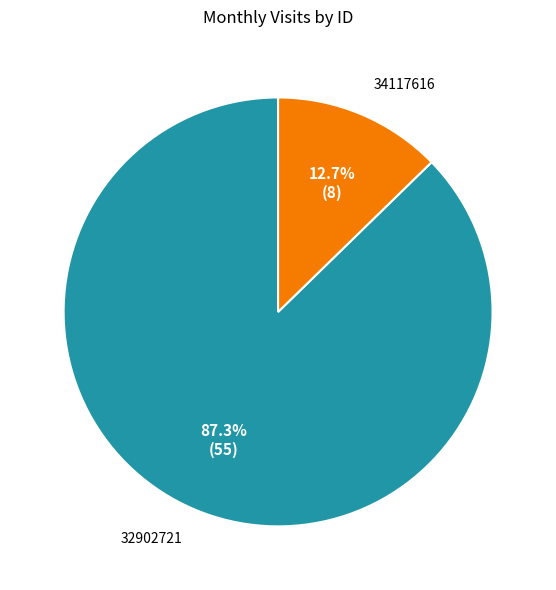

How many segments does this pie chart have?

2